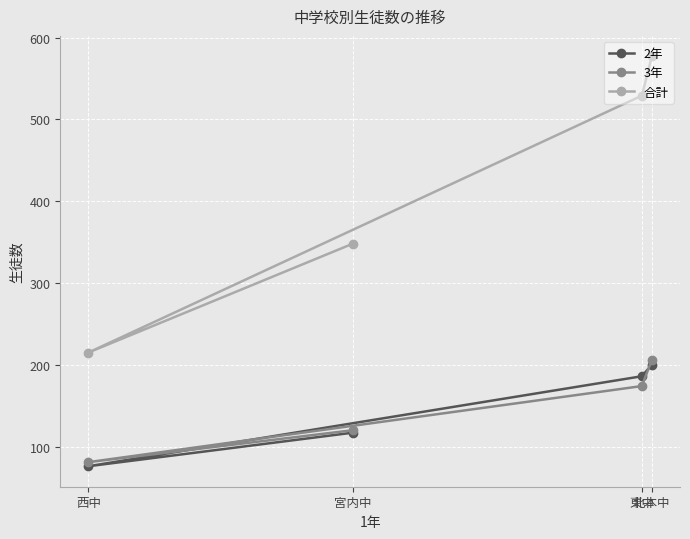

Which series changed the most between 北本中 and 西中?

合計